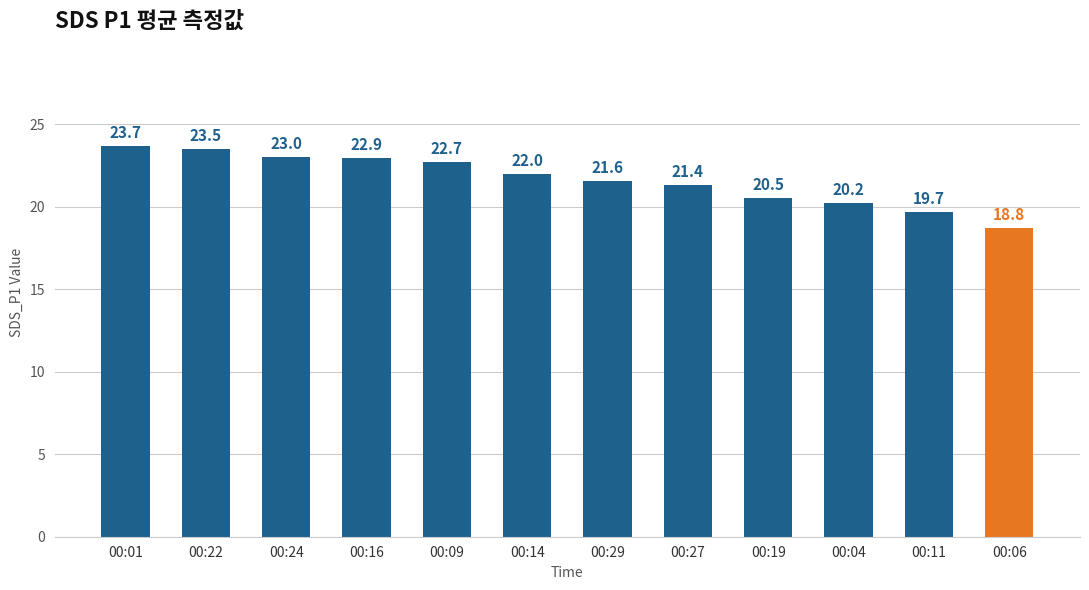

What is the approximate value at 00:09?

22.7